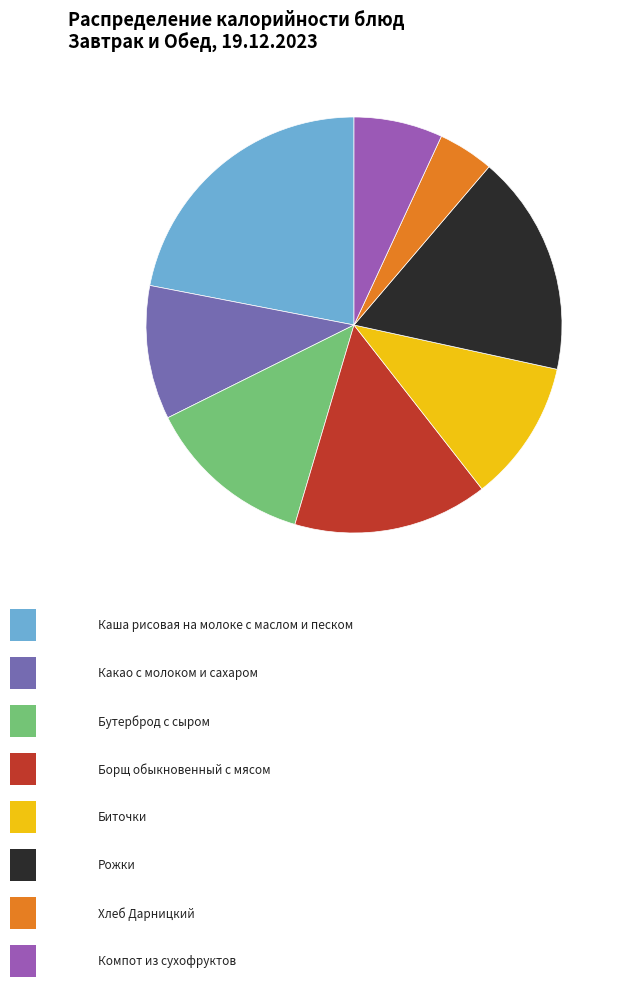

Is there any slice that represents more than half of the pie?

No